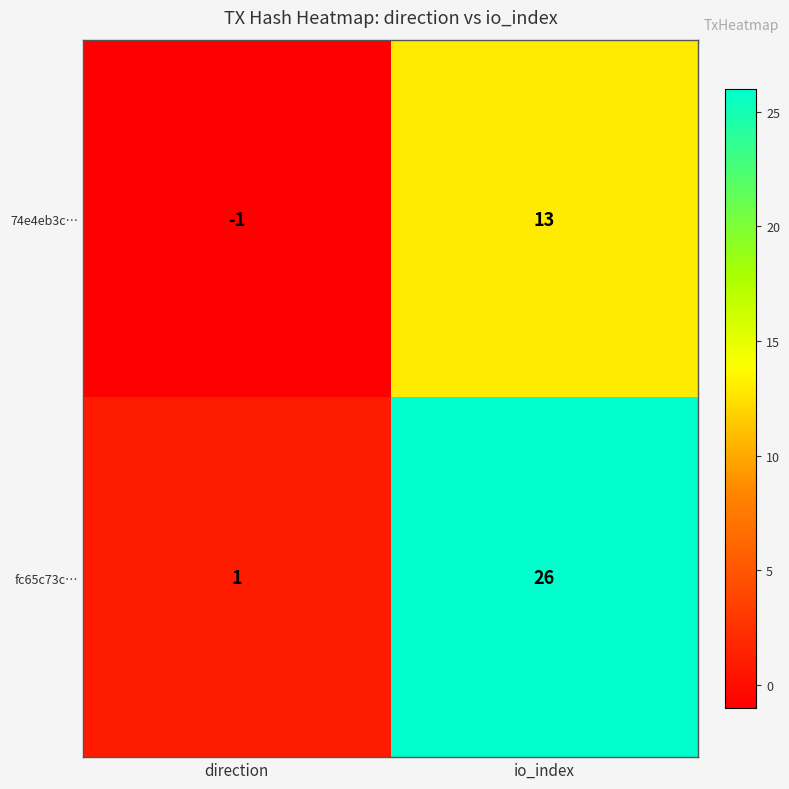

Between direction and io_index, which series saw the biggest shift?

fc65c73c…